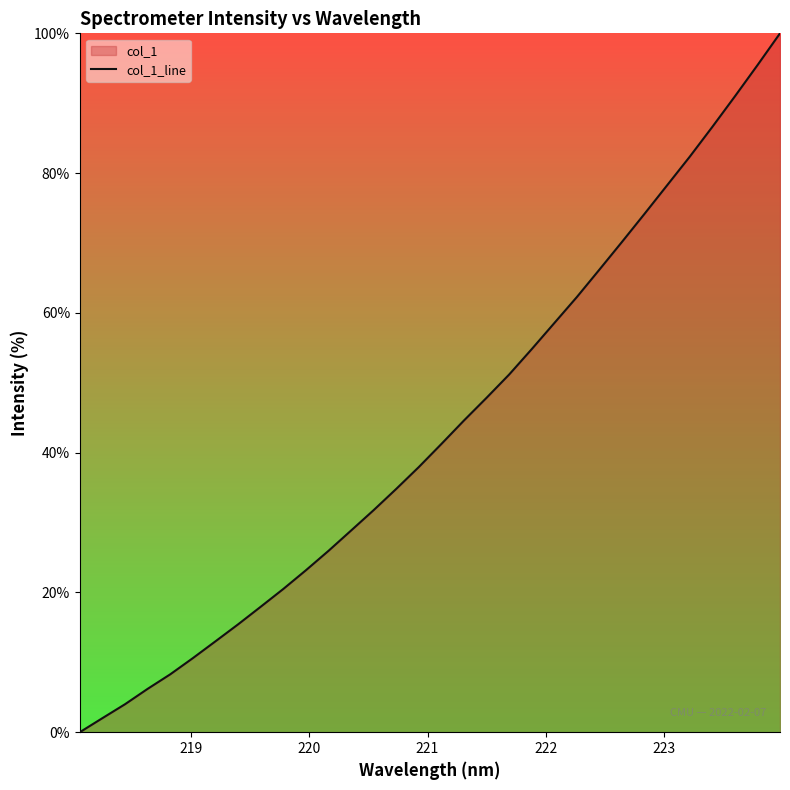

What is the difference between the maximum and minimum values?

100.0